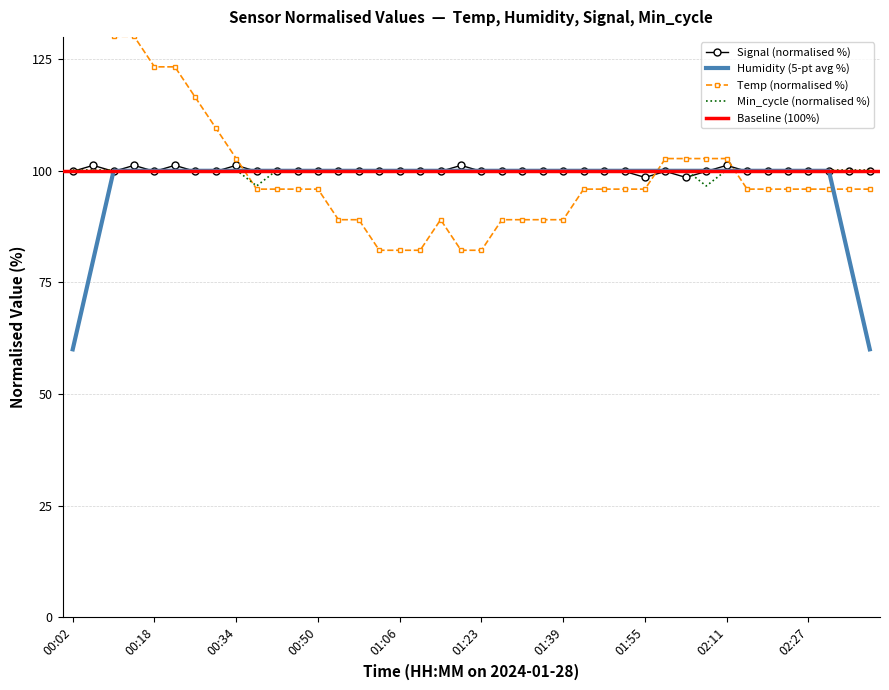

Which series has the largest total across all categories?

Min_cycle